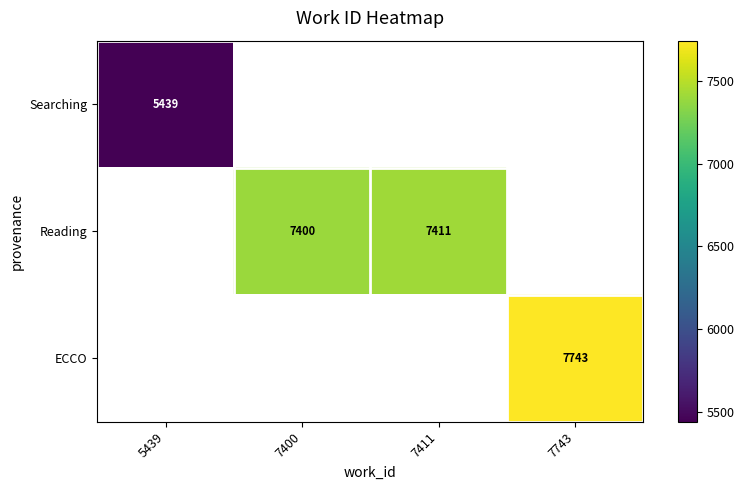

The Reading series shows 10133 at 7411. True or false?

False